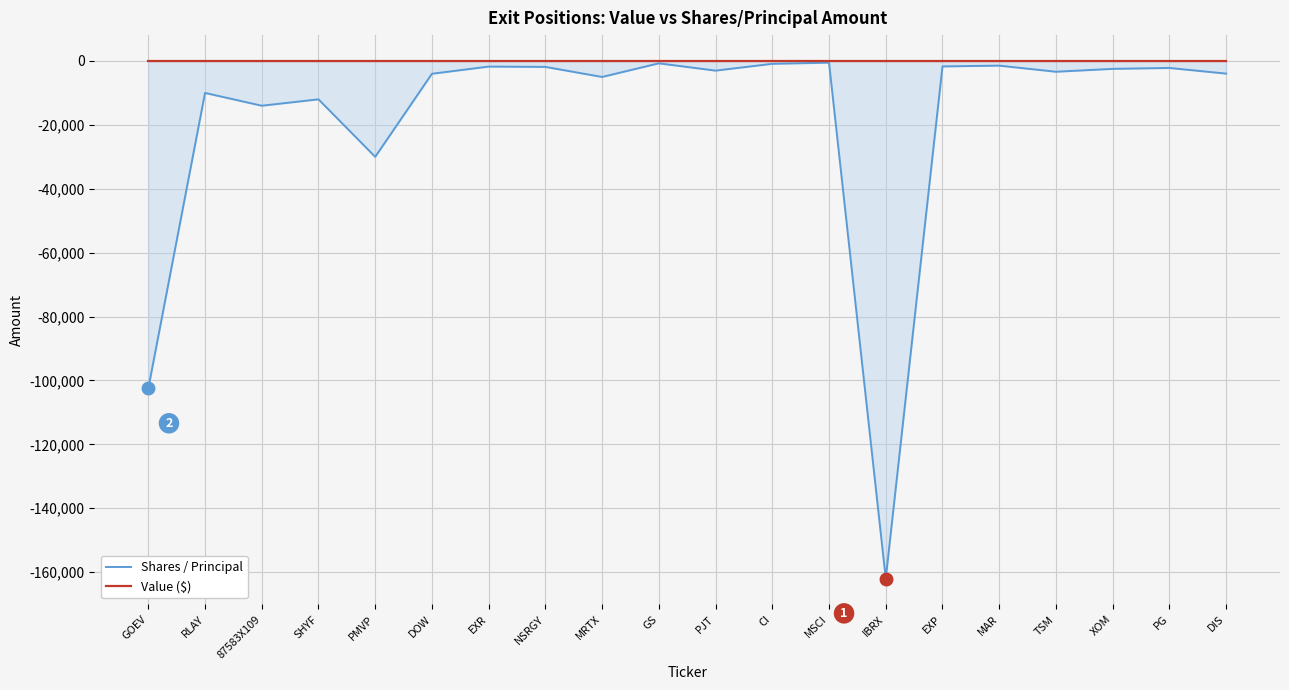

At how many categories does at least one series exceed -15664?

20